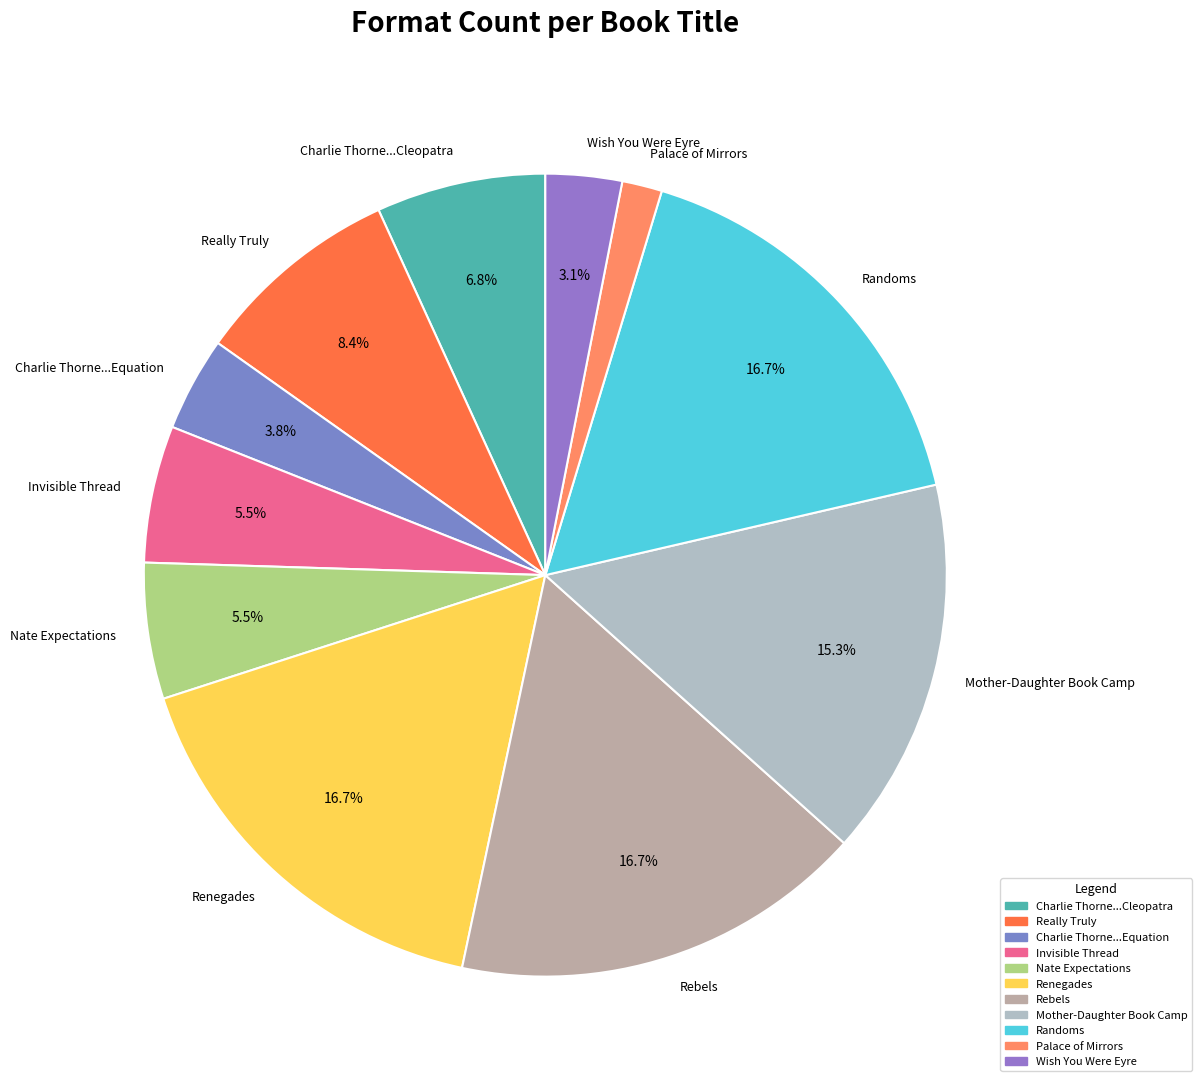

Count the number of slices in the pie.

11